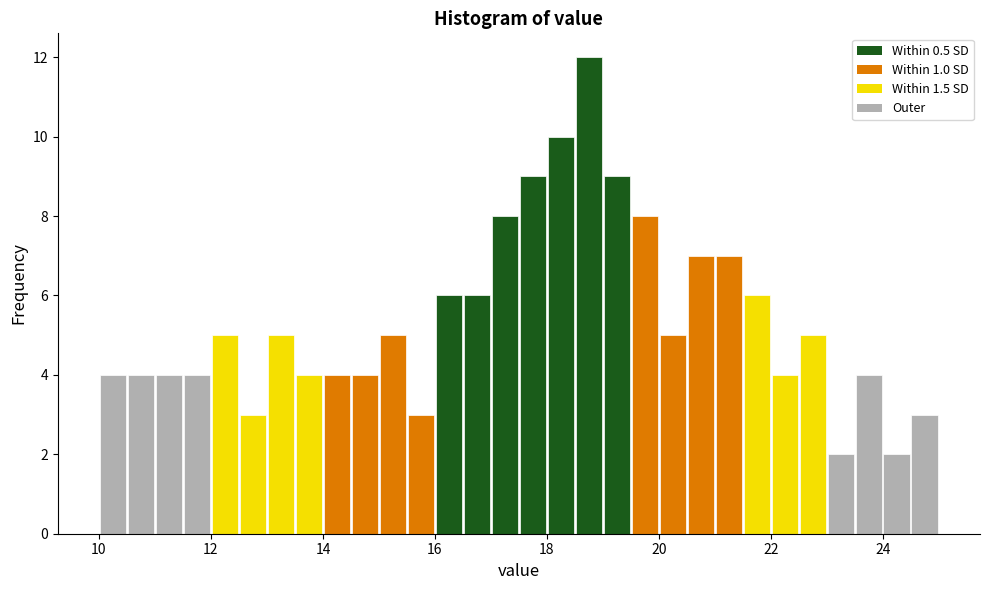

Around what value on the x-axis is the tallest bar? Give the approximate position of its centre, as read against the axis.

18.8